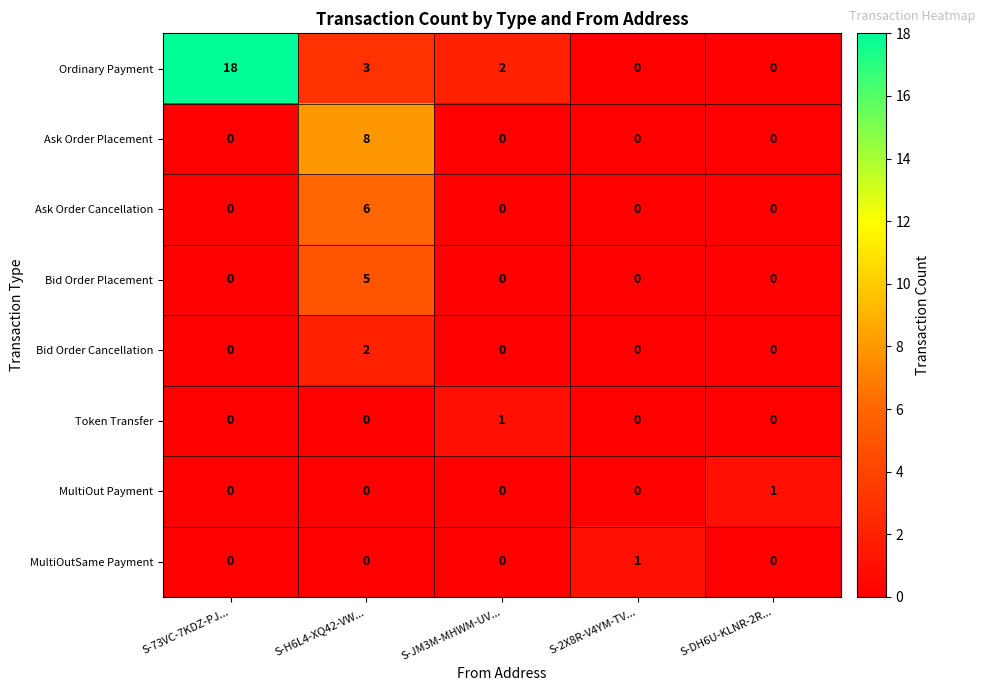

At which category does the chart reach its peak across all series?

S-73VC-7KDZ-PJ...